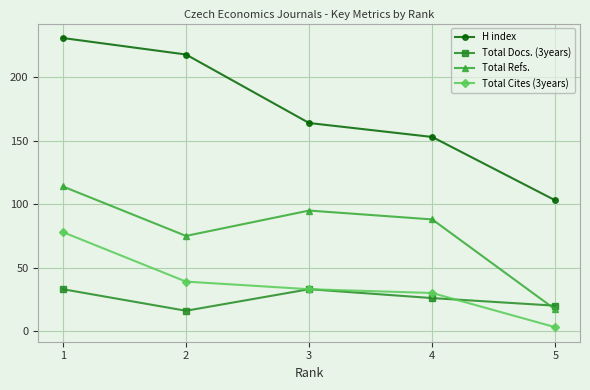

Is the value of Total Refs. at 3 greater than the value of H index at 5?

No